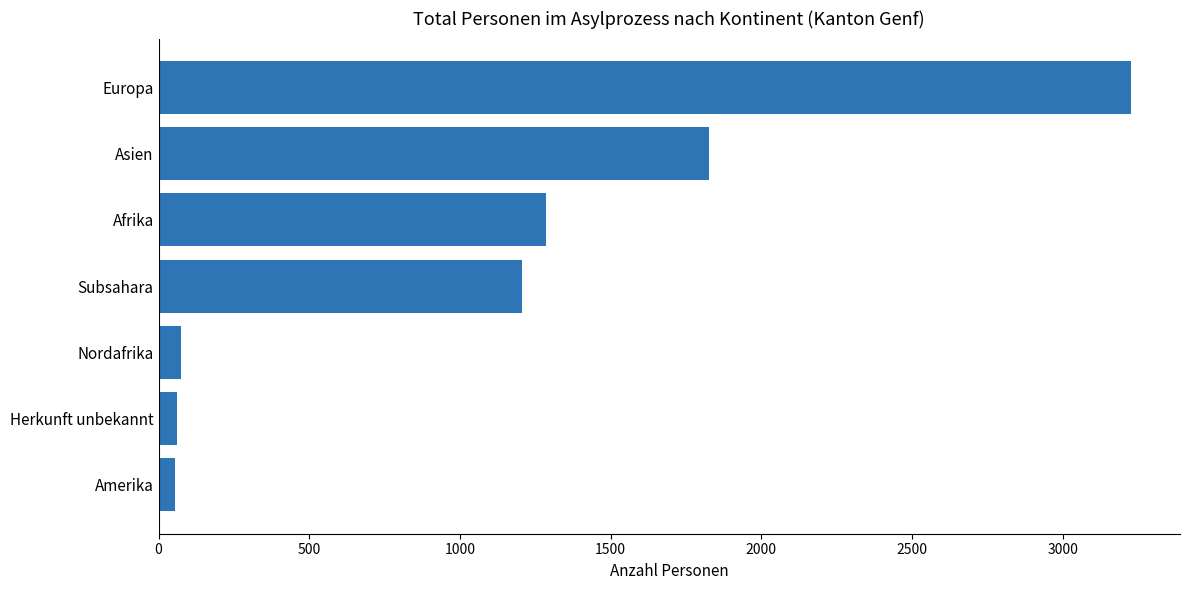

The value at Afrika is 1717. True or false?

False